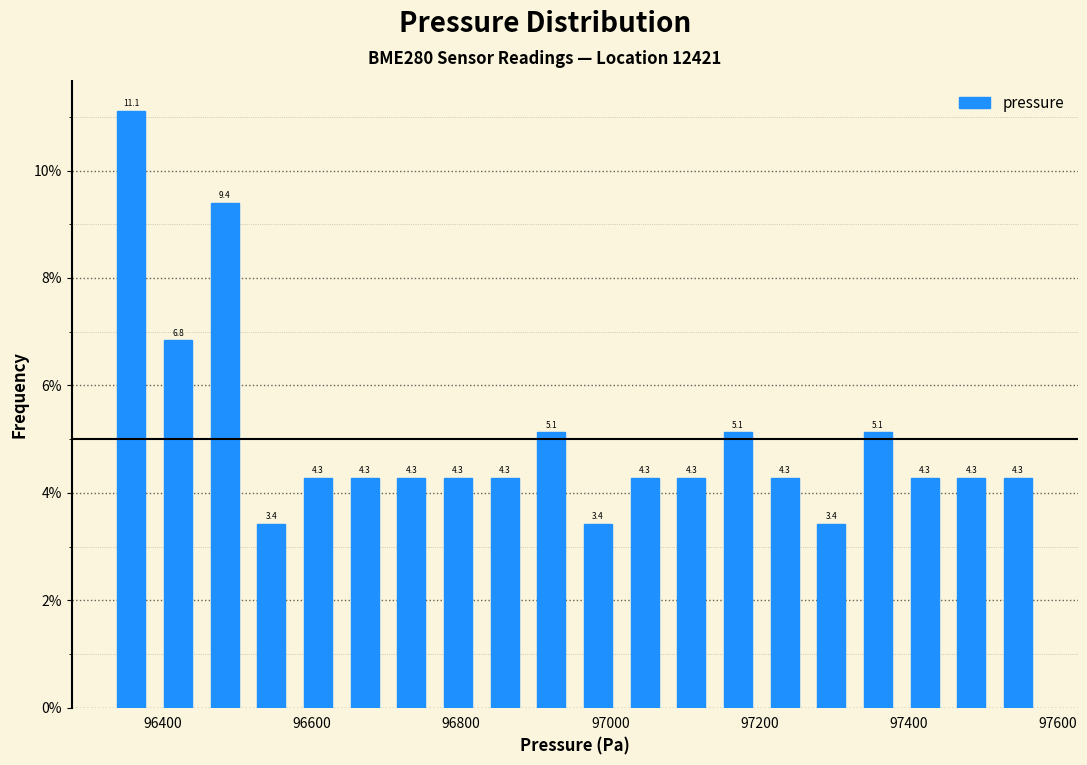

Around what value on the x-axis is the tallest bar? Give the approximate position of its centre, as read against the axis.

96360